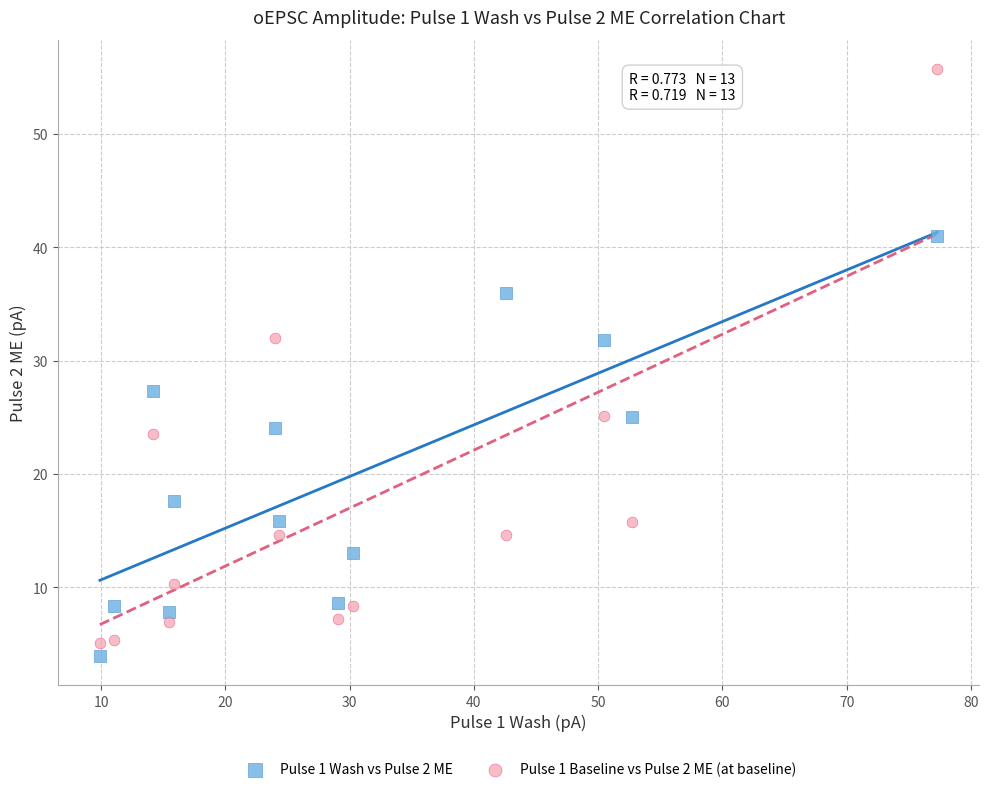

Which series reaches the maximum Y coordinate?

Pulse 1 Baseline vs Pulse 2 ME (at baseline)